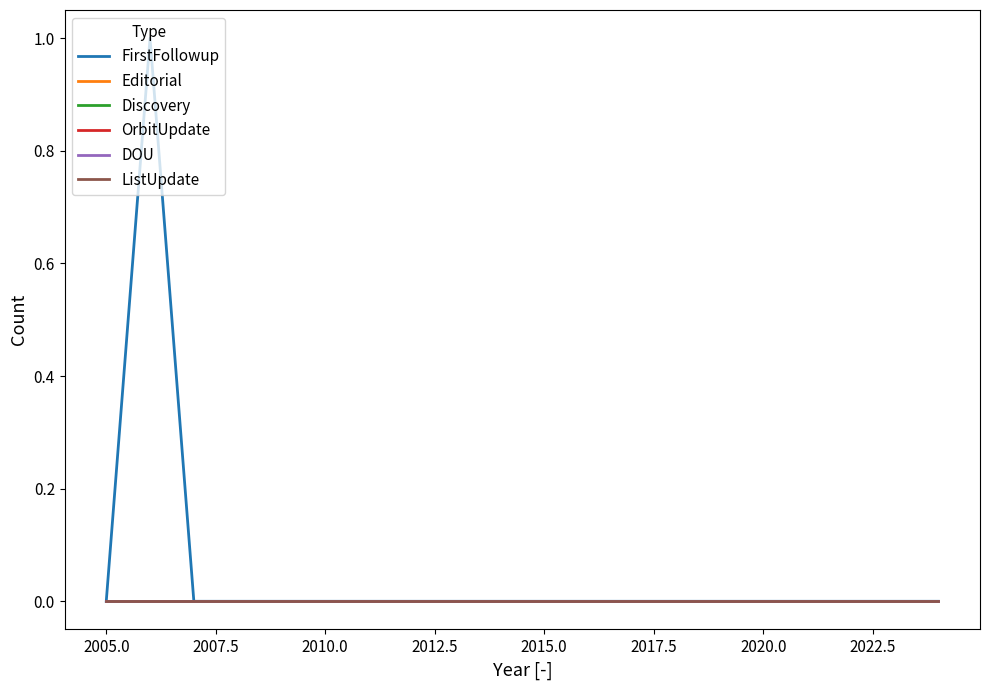

Does the chart have visible grid lines?

No